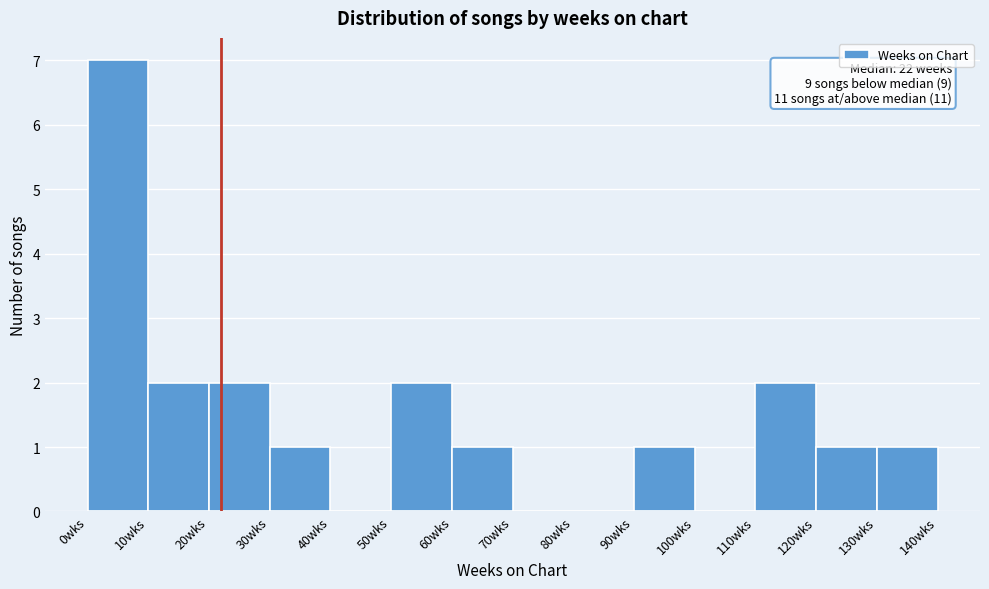

Over which range of the x-axis is the bar tallest?

0 to 10